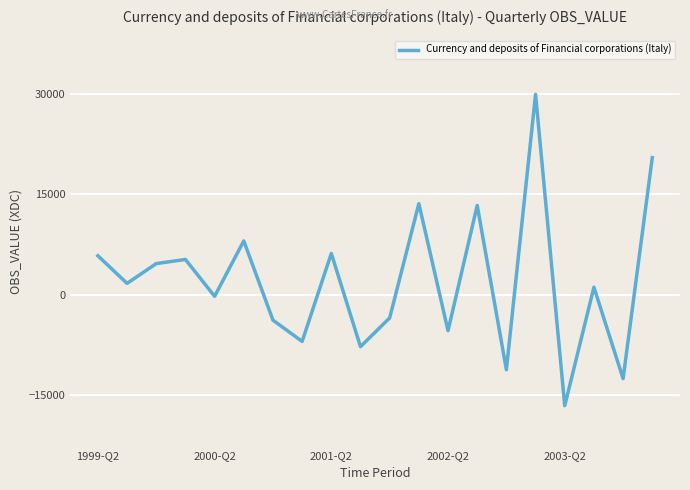

At which label does Currency and deposits of Financial corporations (Italy) reach its minimum?

2003-Q2